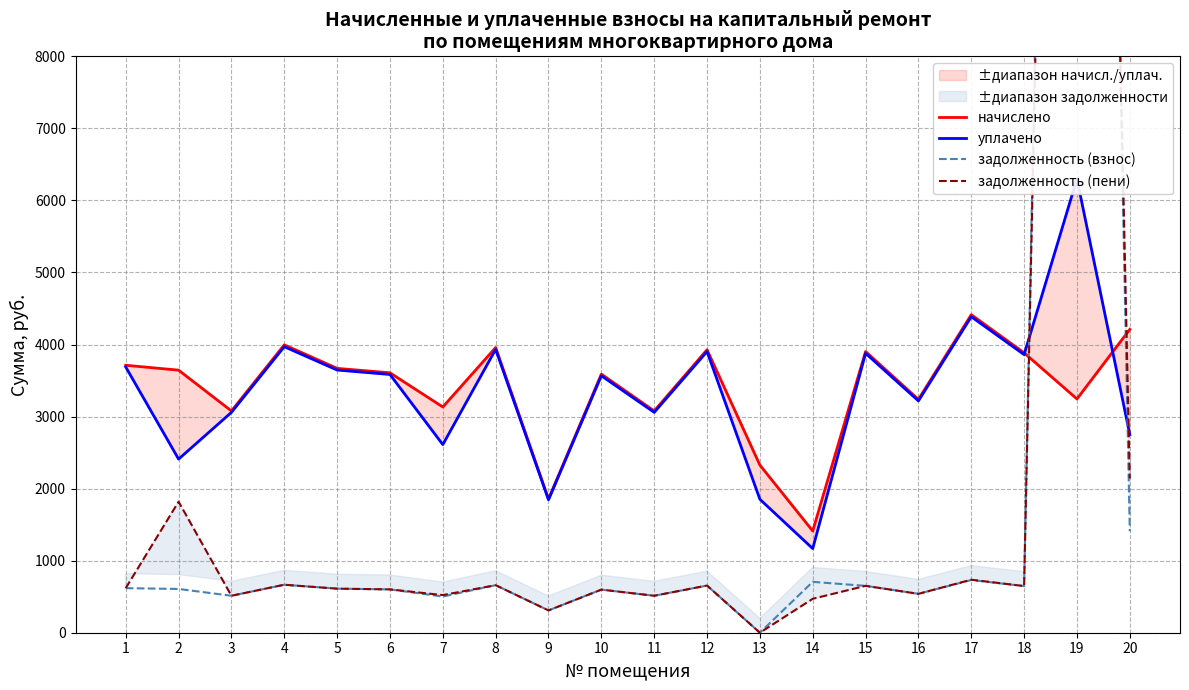

Which category has the highest value across all series?

19